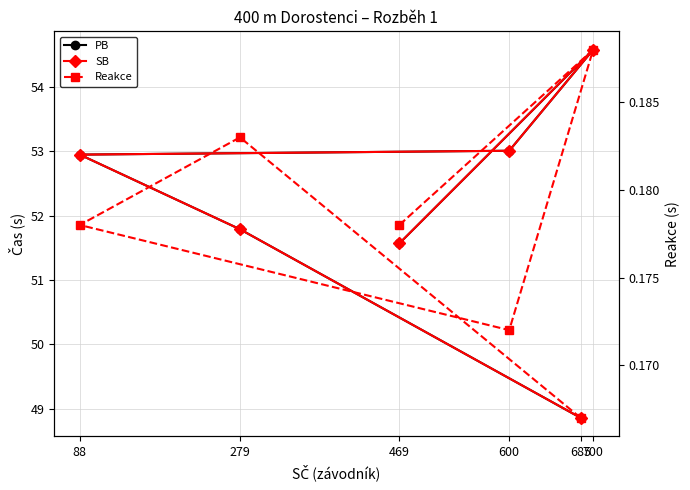

What is the value of the PB point at the 3rd from the left?

53.0